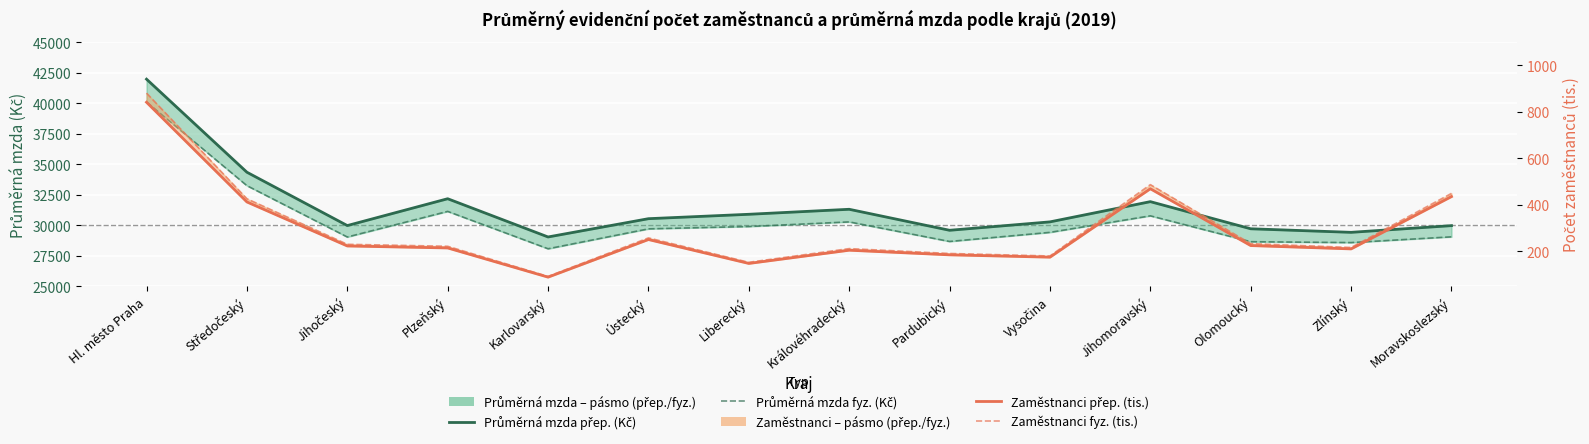

Read the Průměrná mzda (přep.) Kč value at Pardubický.

29579.0